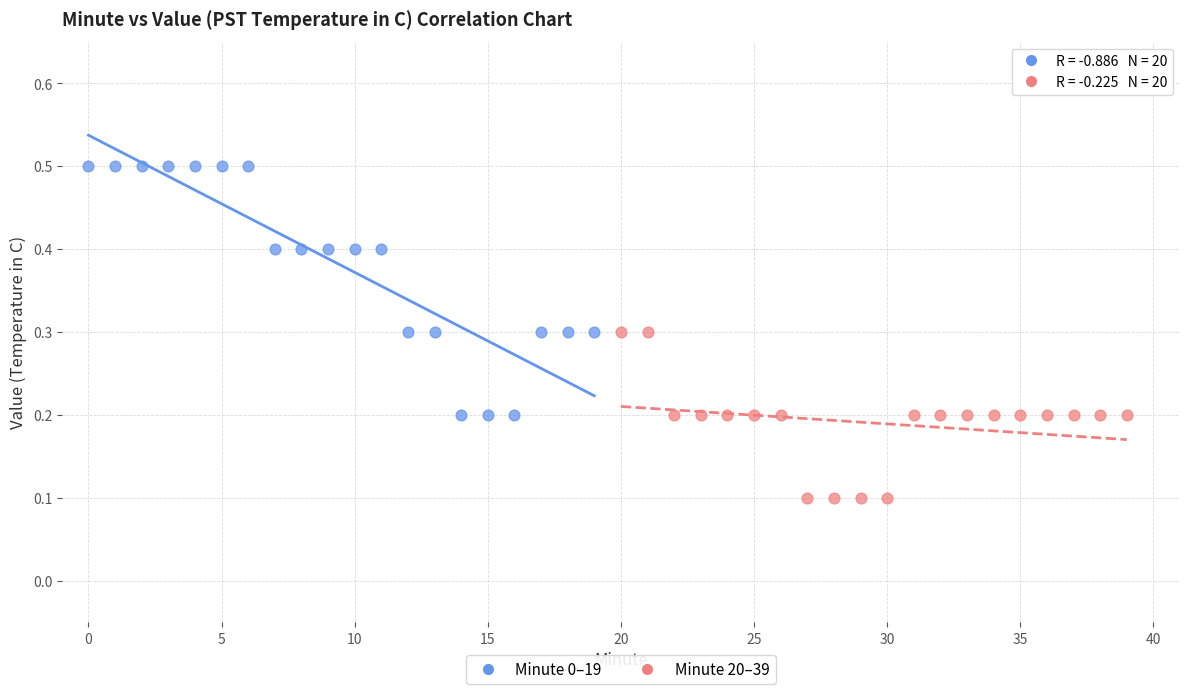

Which series has the largest Y range (max minus min)?

Minute 0–19